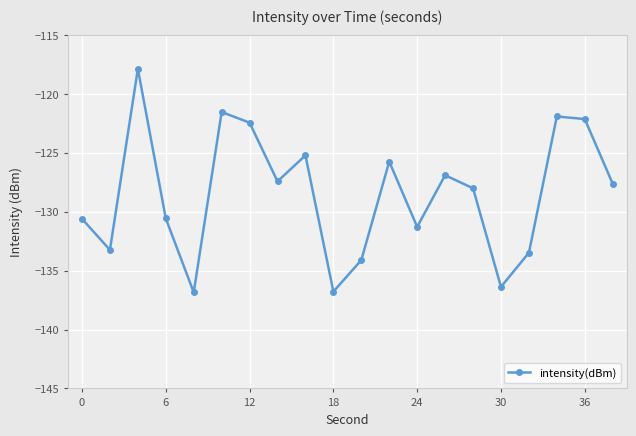

What is the minimum value shown in the chart?

-136.8